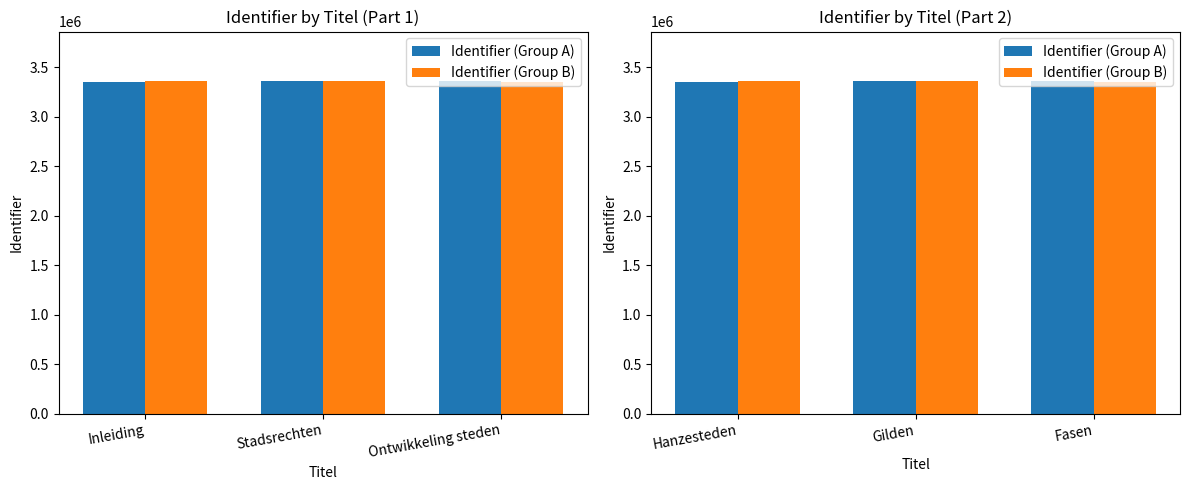

What is the spread (max minus min) of values at Hanzesteden?

2051